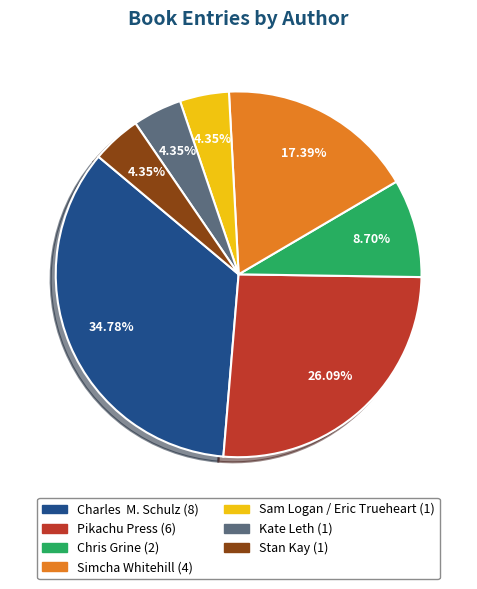

The Kate Leth slice represents 4% of the pie. True or false?

True